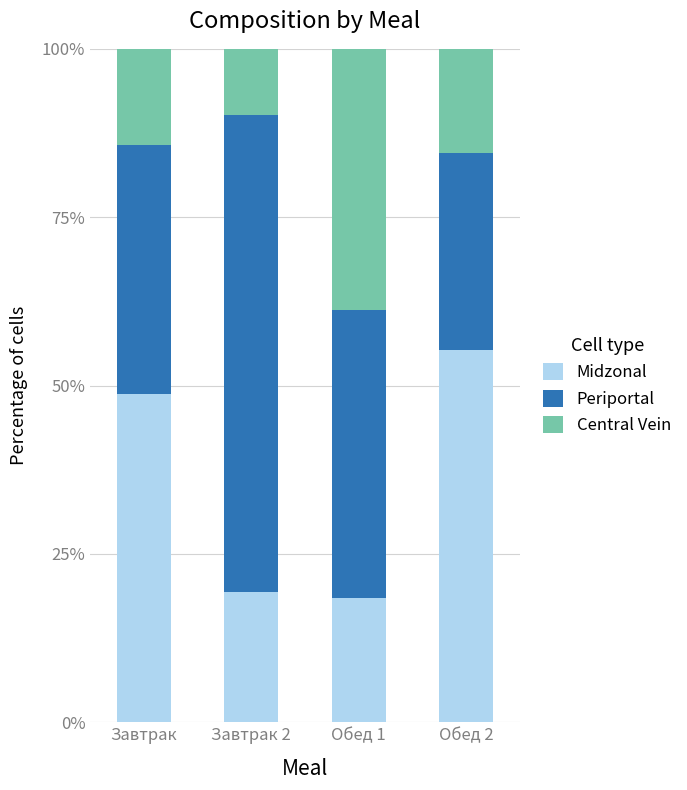

What is the total value across all series at Завтрак?

100.0